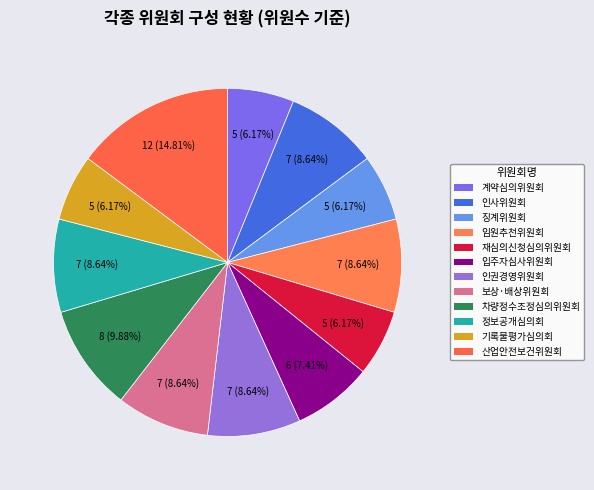

What percentage is the 인권경영위원회 slice, to the nearest percent?

9%